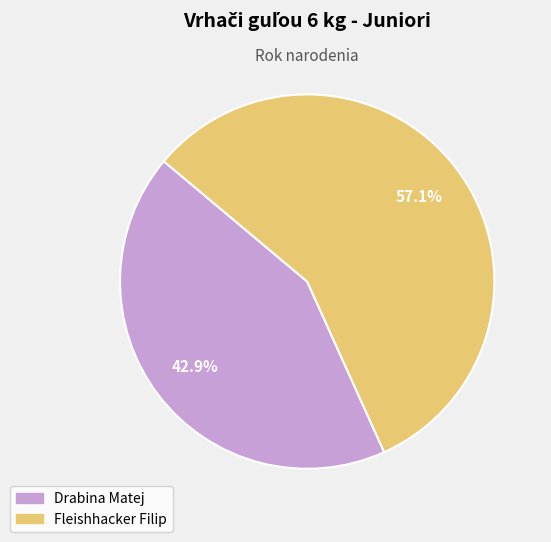

Rank the categories by value from lowest to highest.

Drabina Matej, Fleishhacker Filip